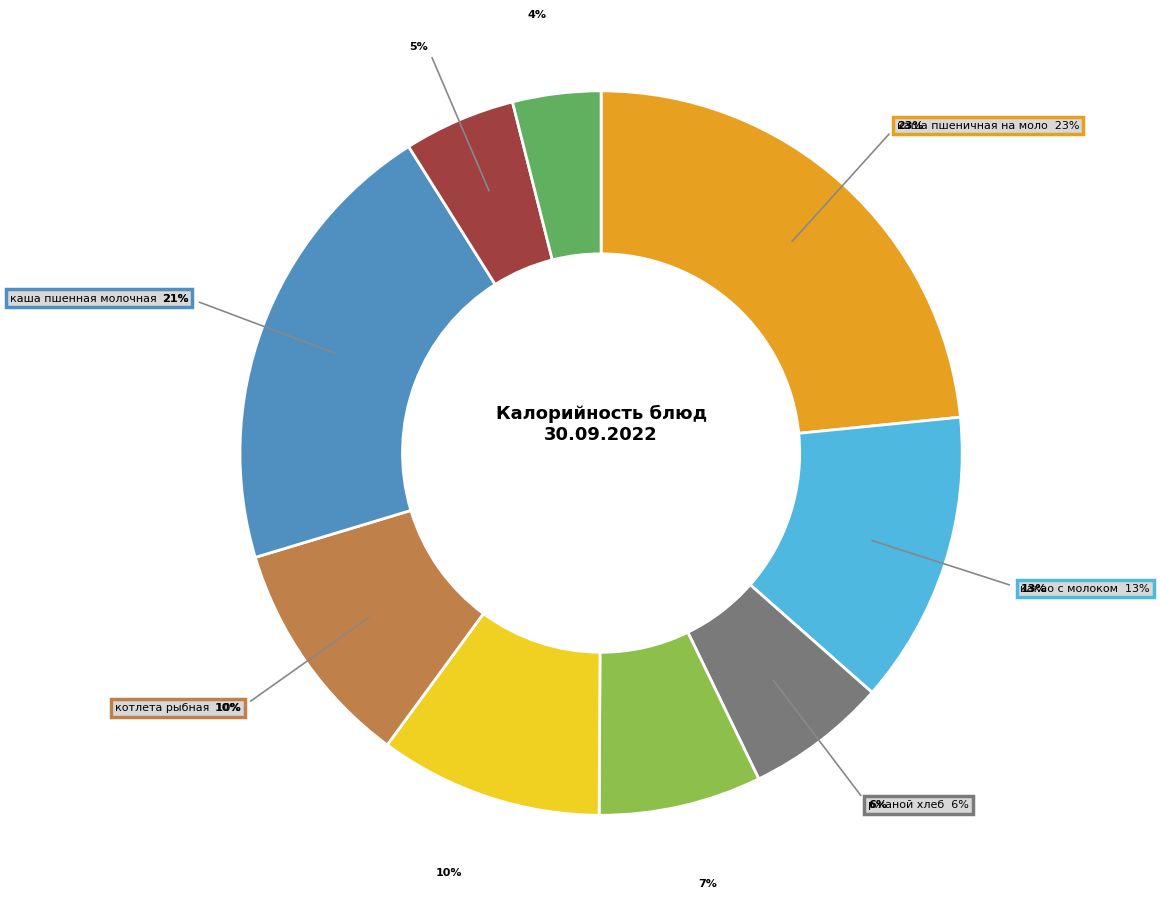

To the nearest percent, what is the difference between the largest and smallest slice percentages?

19%